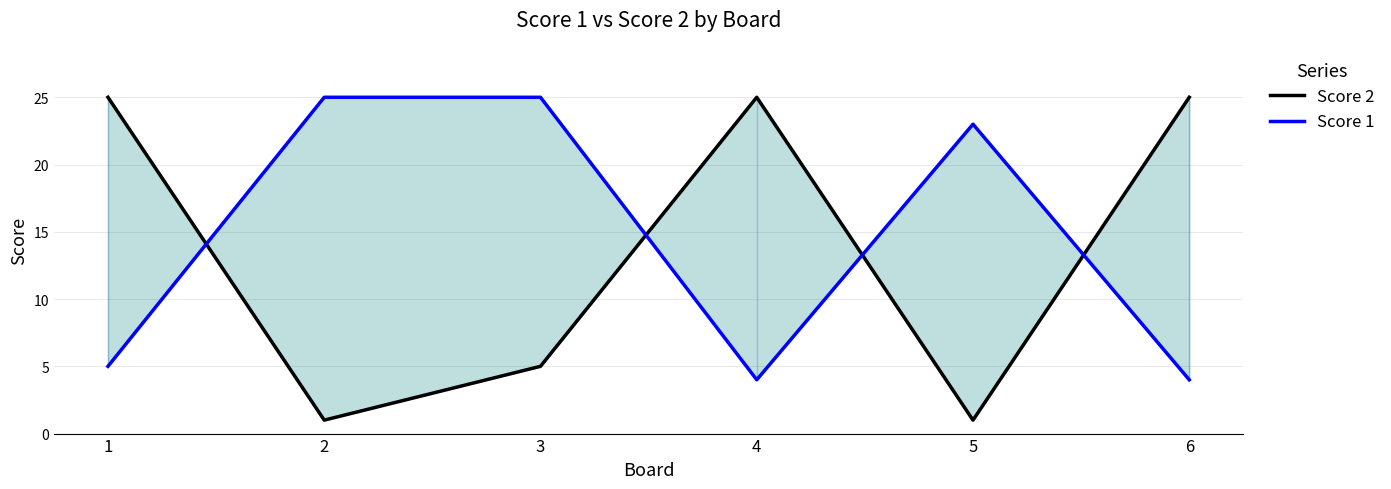

True or false: Score 2 has a value of 25 at 1.

True